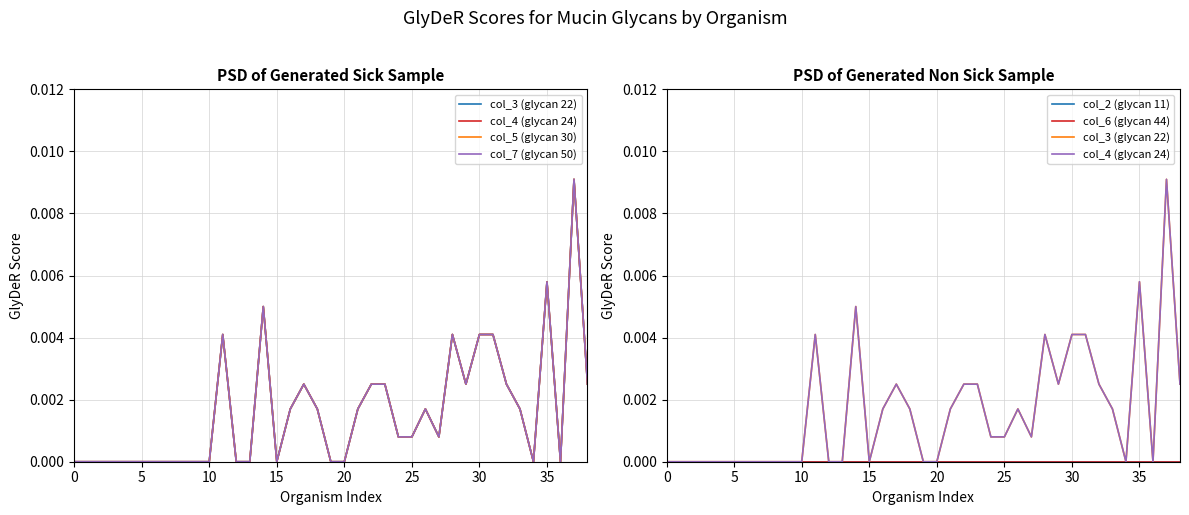

Where is the first local minimum for col_7 (glycan 50)?

15